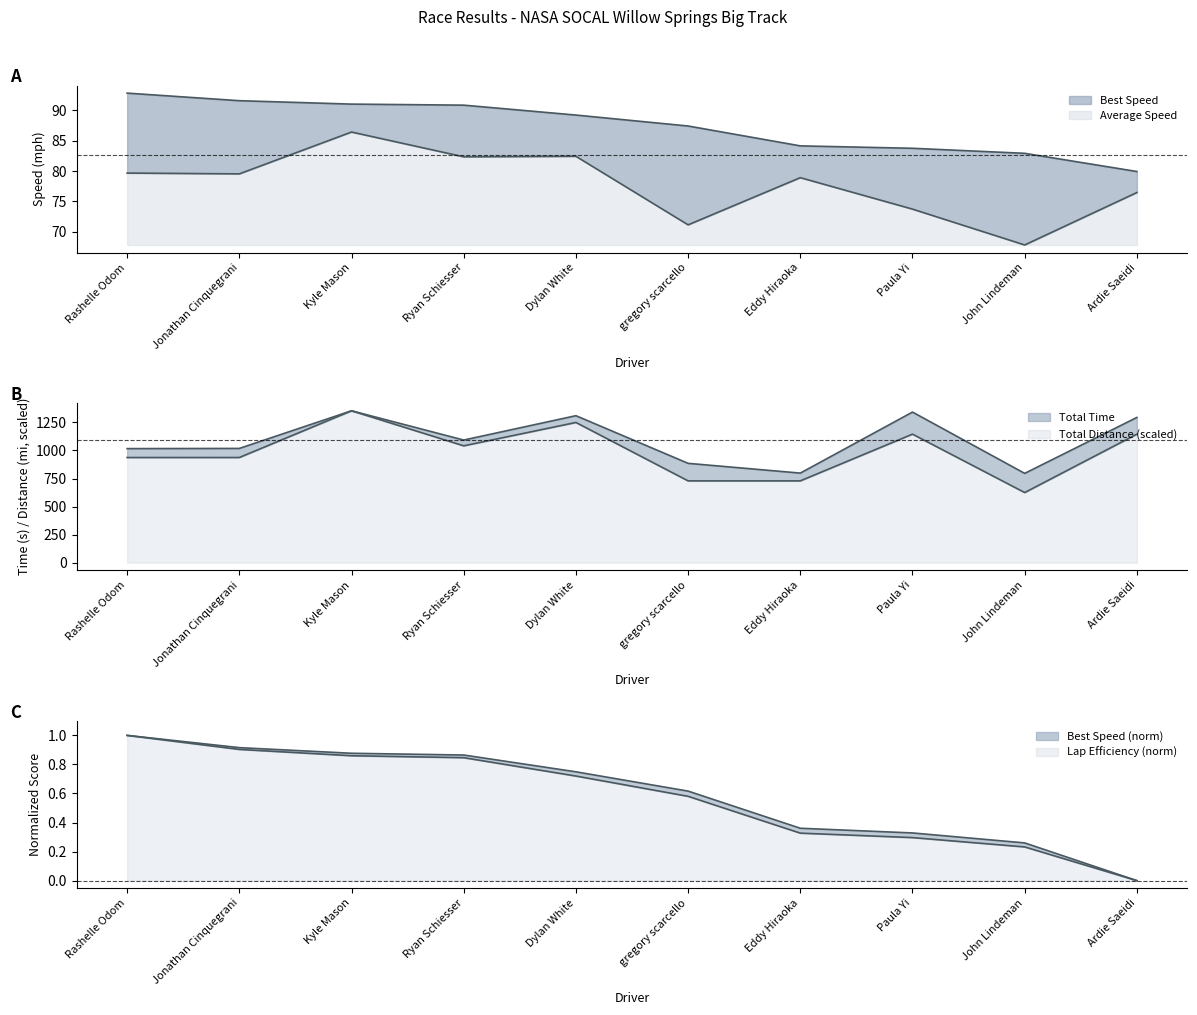

Is it true that Average Speed equals 67.8 at John Lindeman?

True